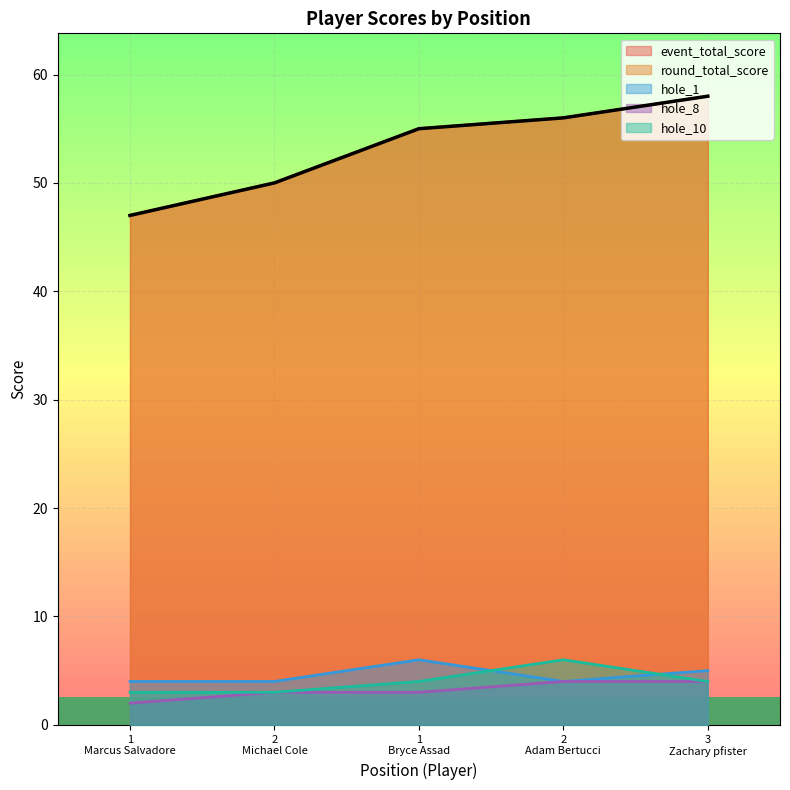

At which category is the sum across all series the highest?

3 Zachary pfister